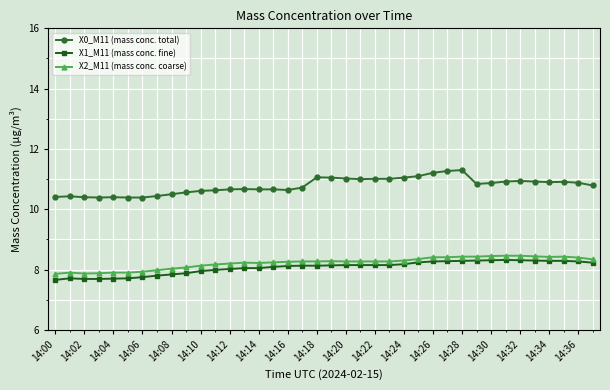

Does the chart have visible grid lines?

Yes